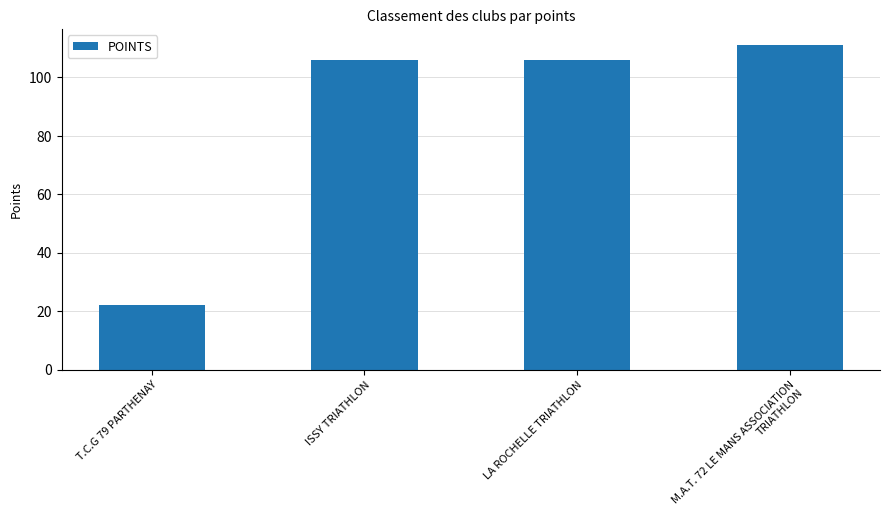

What is the change in value from T.C.G 79 PARTHENAY to M.A.T. 72 LE MANS ASSOCIATION TRIATHLON?

+89